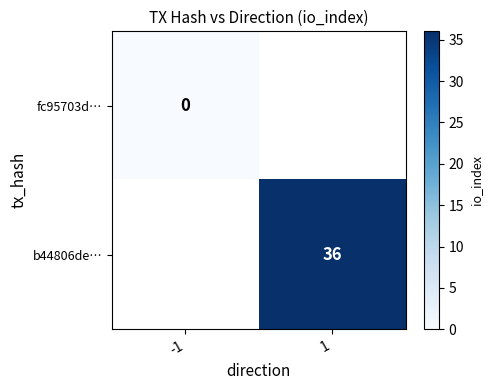

The b44806de… series shows 59 at 1. True or false?

False